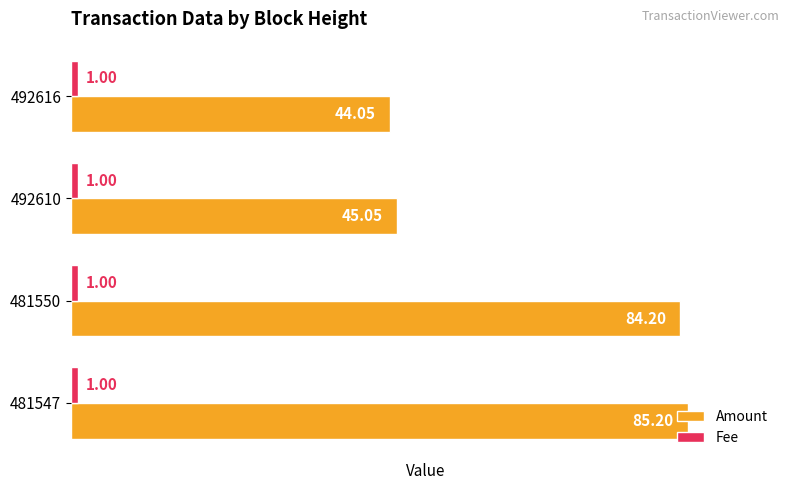

What is the highest value of the Amount series?

85.2